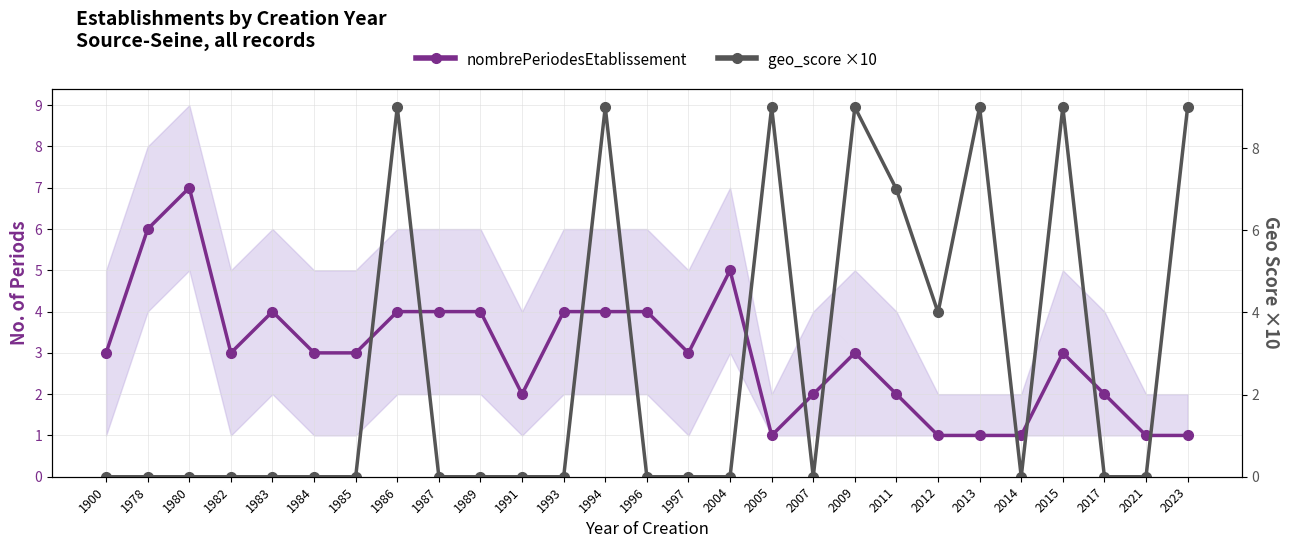

How many data points in nombrePeriodesEtablissement are above 3?

10